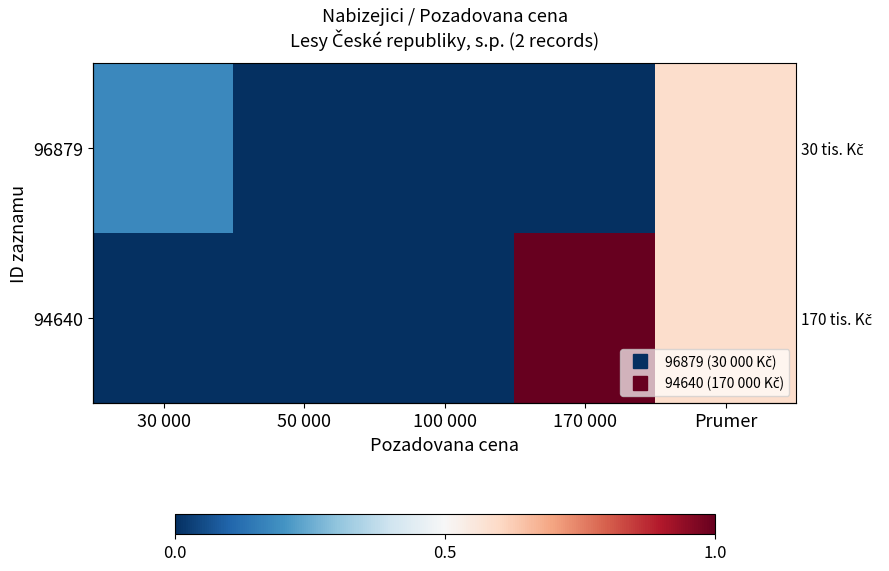

At which label does 94640 reach its peak?

170 000